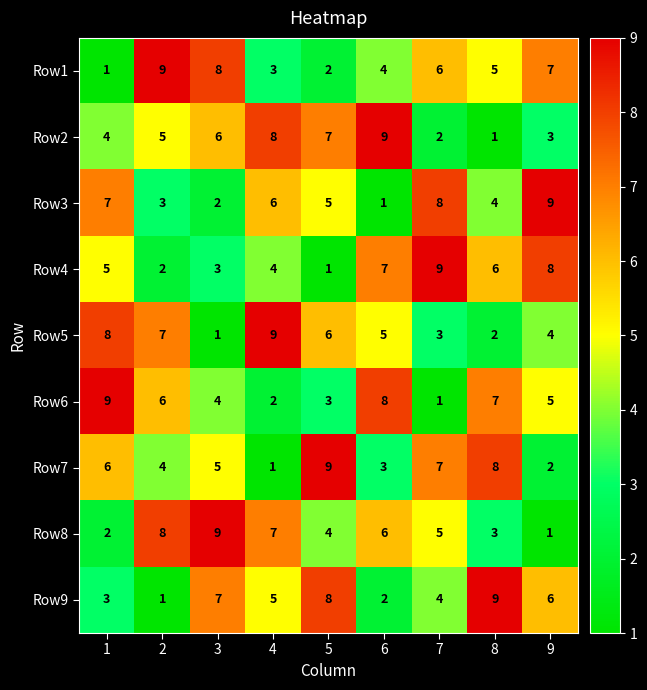

What value does the Row3 series have at 4?

6